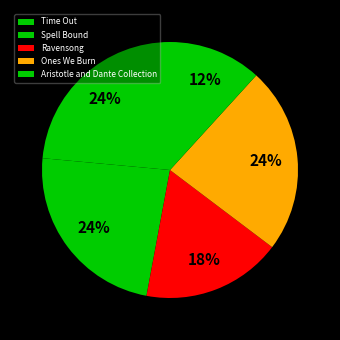

What percentage is the Ravensong slice, to the nearest percent?

18%